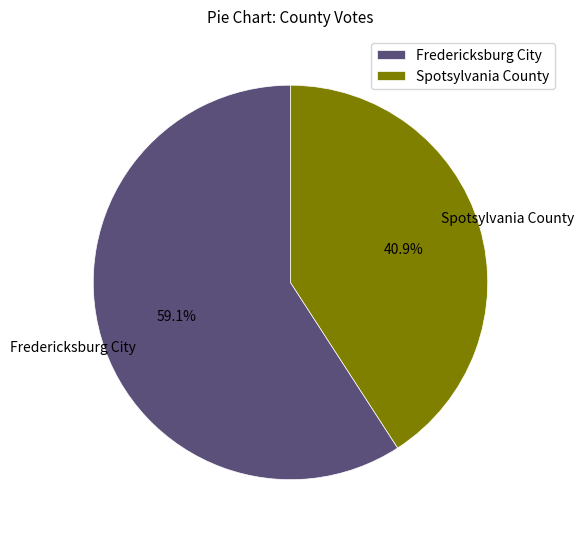

How many segments does this pie chart have?

2